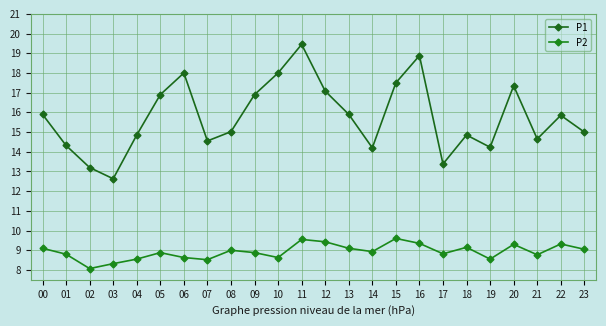

Does the chart display data point markers on the line(s)?

Yes